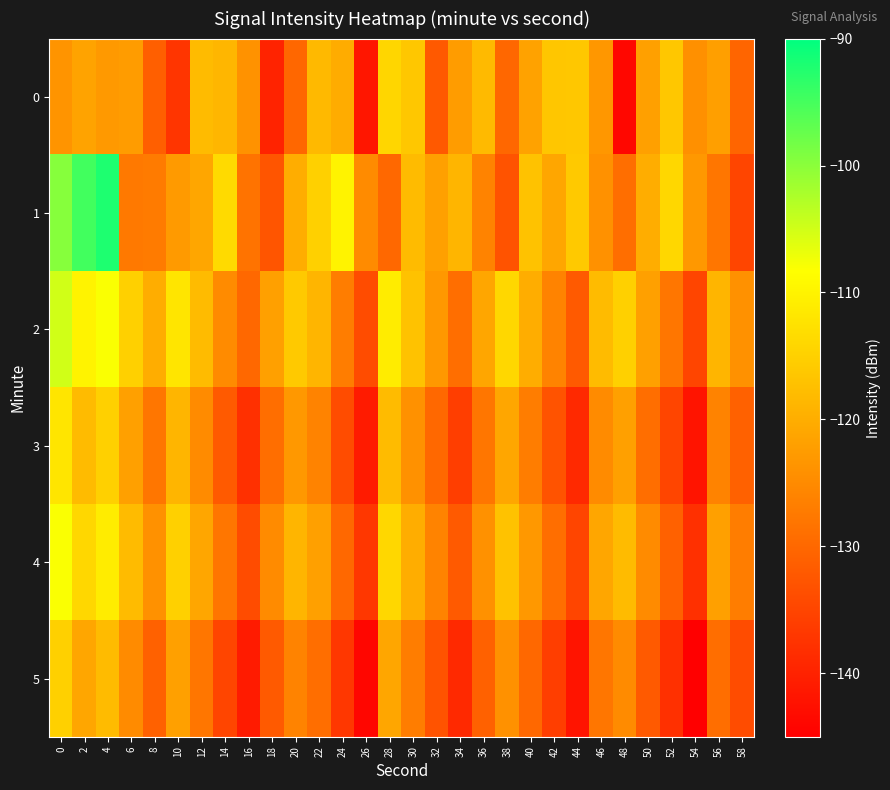

Reading left to right, what are all the values shown in this chart?

0: 0=-123.6	2=-121.5	4=-123.0	6=-122.5	8=-131.3	10=-137.3	12=-118.0	14=-118.8	16=-123.9	18=-139.8	20=-130.1	22=-118.4	24=-120.3	26=-141.7	28=-114.2	30=-116.4	32=-132.1	34=-122.5	36=-118.2	38=-130.1	40=-121.7	42=-116.5	44=-116.2	46=-123.1	48=-143.9	50=-121.8	52=-116.2	54=-124.3	56=-122.0	58=-130.5
1: 0=-99.7	2=-94.8	4=-92.2	6=-127.5	8=-127.2	10=-122.8	12=-121.0	14=-113.6	16=-128.4	18=-132.7	20=-120.0	22=-115.0	24=-110.0	26=-125.0	28=-130.0	30=-118.0	32=-122.0	34=-119.0	36=-126.0	38=-133.0	40=-117.0	42=-121.0	44=-116.0	46=-124.0	48=-129.0	50=-120.0	52=-114.0	54=-123.0	56=-128.0	58=-135.0
2: 0=-105.0	2=-110.0	4=-108.0	6=-115.0	8=-120.0	10=-112.0	12=-118.0	14=-125.0	16=-130.0	18=-122.0	20=-116.0	22=-119.0	24=-127.0	26=-134.0	28=-111.0	30=-117.0	32=-123.0	34=-129.0	36=-121.0	38=-114.0	40=-120.0	42=-126.0	44=-132.0	46=-118.0	48=-115.0	50=-122.0	52=-128.0	54=-135.0	56=-119.0	58=-124.0
3: 0=-112.0	2=-118.0	4=-115.0	6=-122.0	8=-128.0	10=-119.0	12=-125.0	14=-132.0	16=-138.0	18=-129.0	20=-123.0	22=-126.0	24=-134.0	26=-141.0	28=-118.0	30=-124.0	32=-130.0	34=-136.0	36=-128.0	38=-121.0	40=-127.0	42=-133.0	44=-139.0	46=-125.0	48=-122.0	50=-129.0	52=-135.0	54=-142.0	56=-126.0	58=-131.0
4: 0=-108.0	2=-114.0	4=-111.0	6=-118.0	8=-124.0	10=-115.0	12=-121.0	14=-128.0	16=-134.0	18=-125.0	20=-119.0	22=-122.0	24=-130.0	26=-137.0	28=-114.0	30=-120.0	32=-126.0	34=-132.0	36=-124.0	38=-117.0	40=-123.0	42=-129.0	44=-135.0	46=-121.0	48=-118.0	50=-125.0	52=-131.0	54=-138.0	56=-122.0	58=-127.0
5: 0=-115.0	2=-121.0	4=-118.0	6=-125.0	8=-131.0	10=-122.0	12=-128.0	14=-135.0	16=-141.0	18=-132.0	20=-126.0	22=-129.0	24=-137.0	26=-144.0	28=-121.0	30=-127.0	32=-133.0	34=-139.0	36=-131.0	38=-124.0	40=-130.0	42=-136.0	44=-142.0	46=-128.0	48=-125.0	50=-132.0	52=-138.0	54=-145.0	56=-129.0	58=-134.0